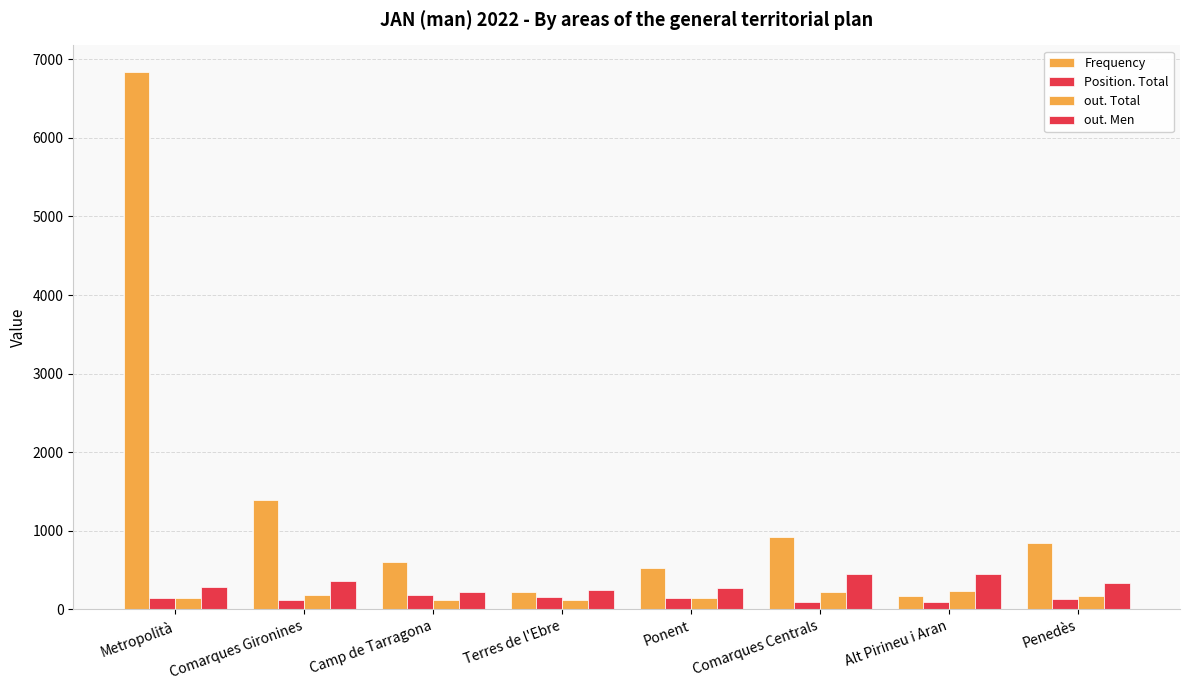

How many data points in out. Men are less than 338?

4